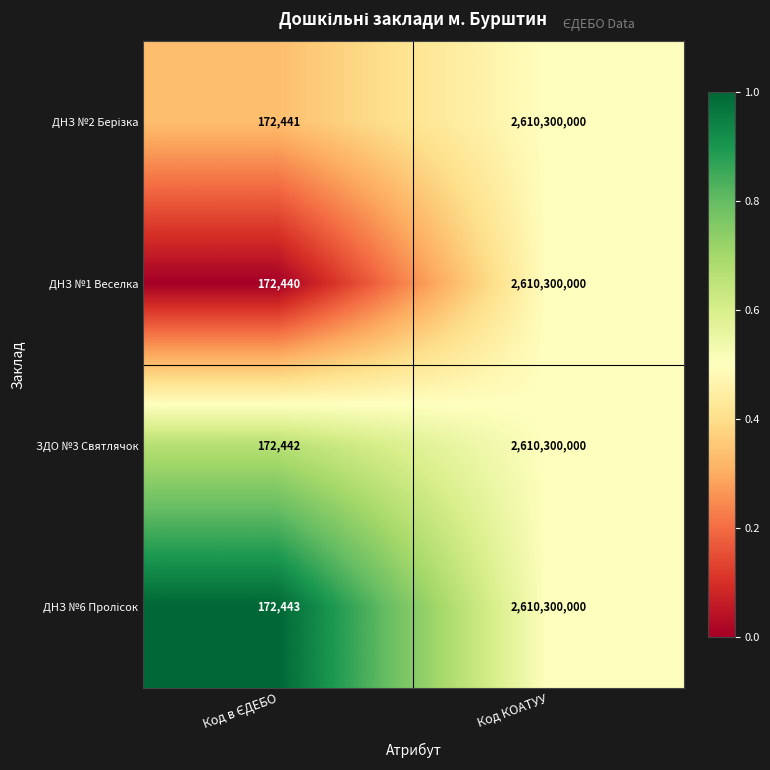

At which category is the sum across all series the highest?

Код КОАТУУ